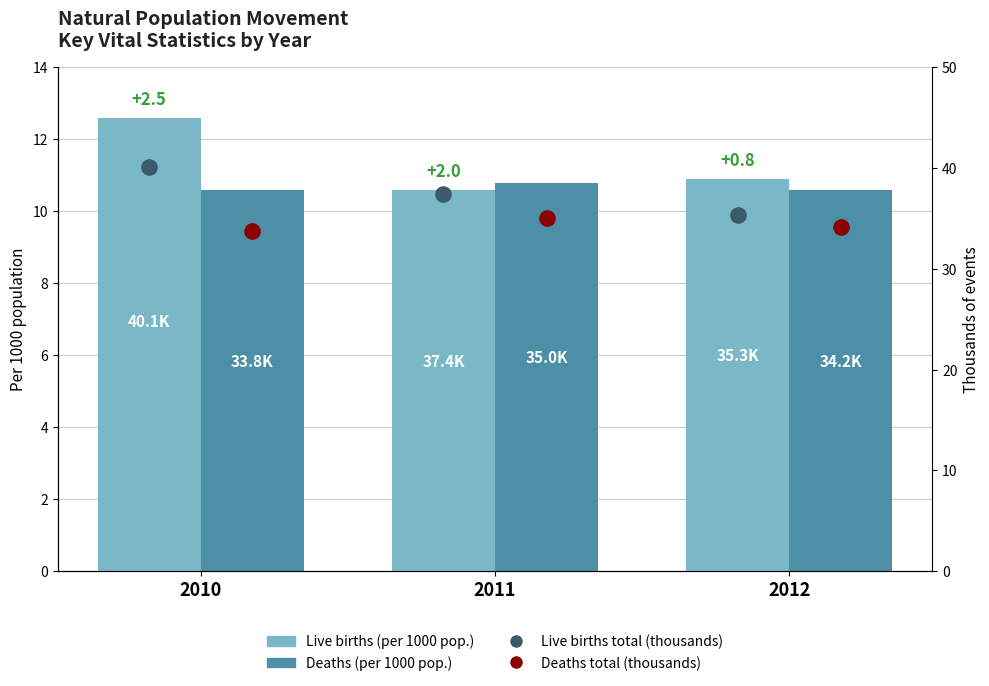

Which series has the largest total across all categories?

Live births total (thousands)